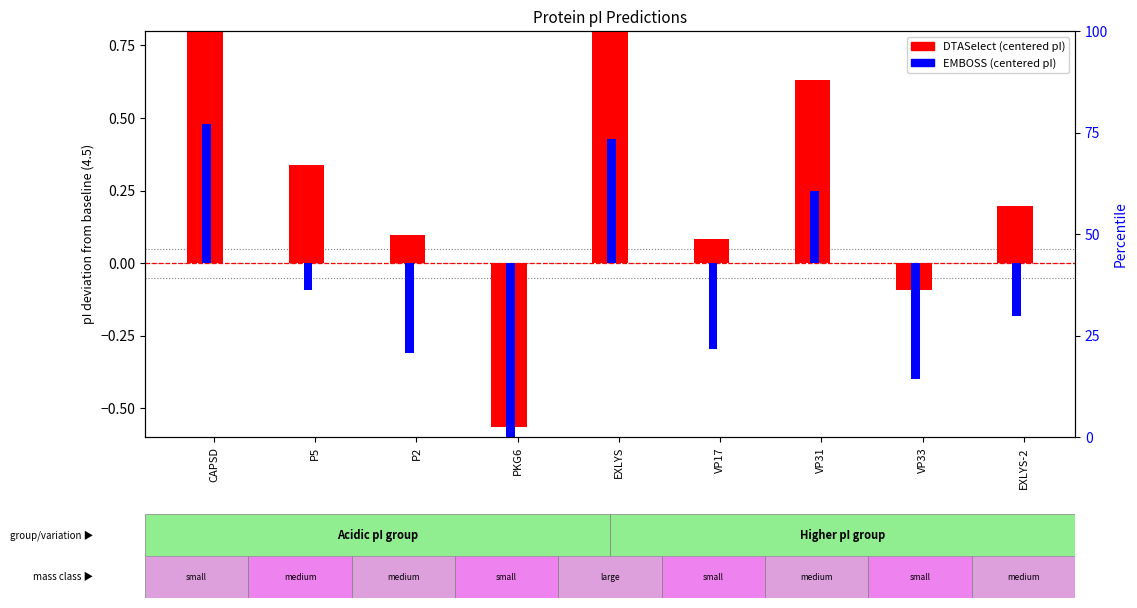

At which label does DTASelect (centered) reach its minimum?

PKG6